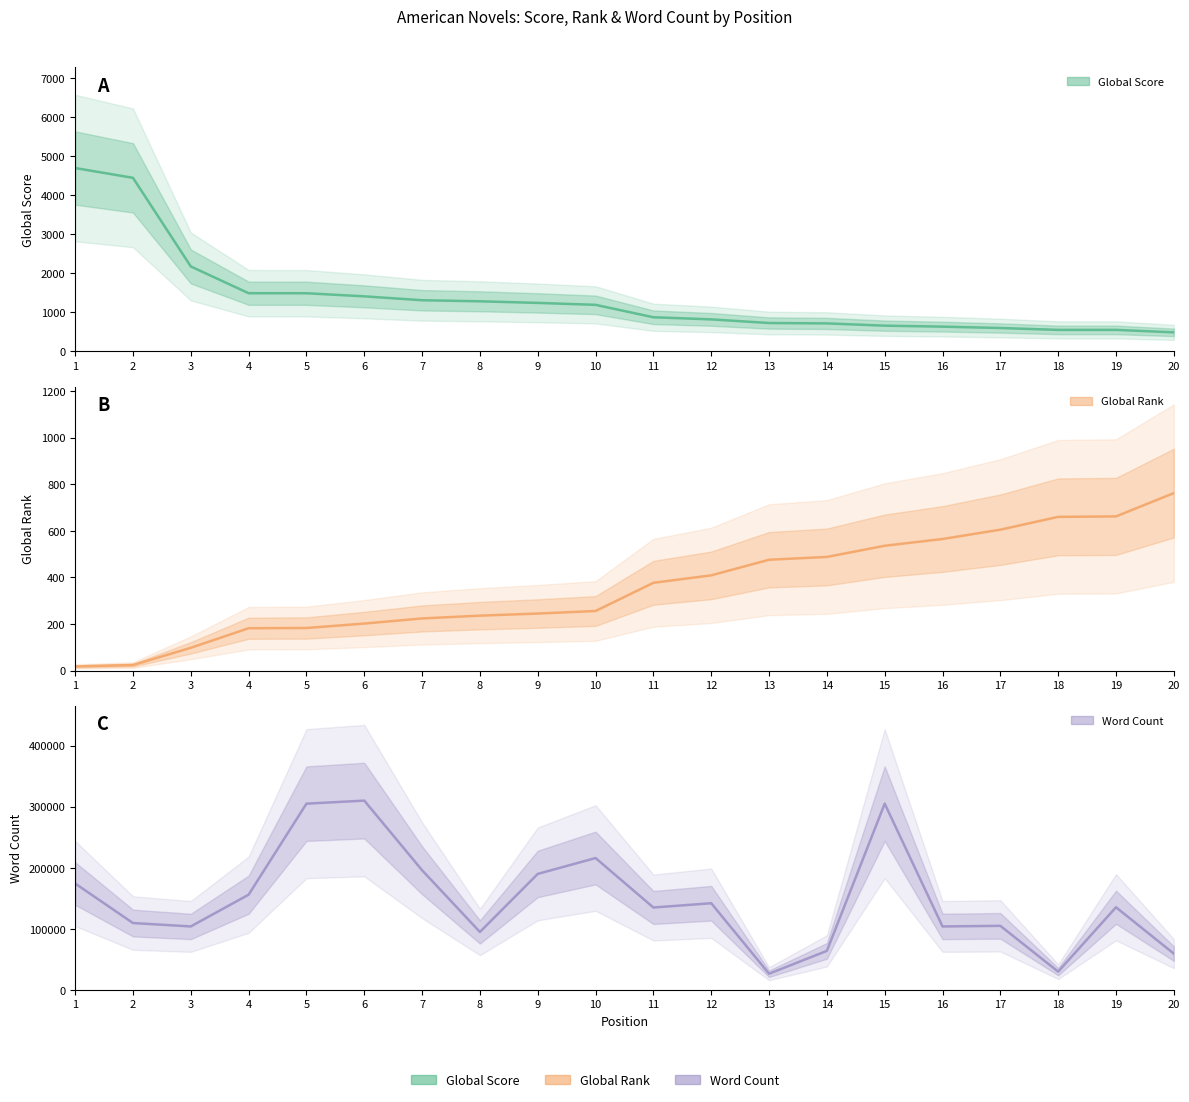

What is the sum of the Global Rank values at 9 and 14?

733